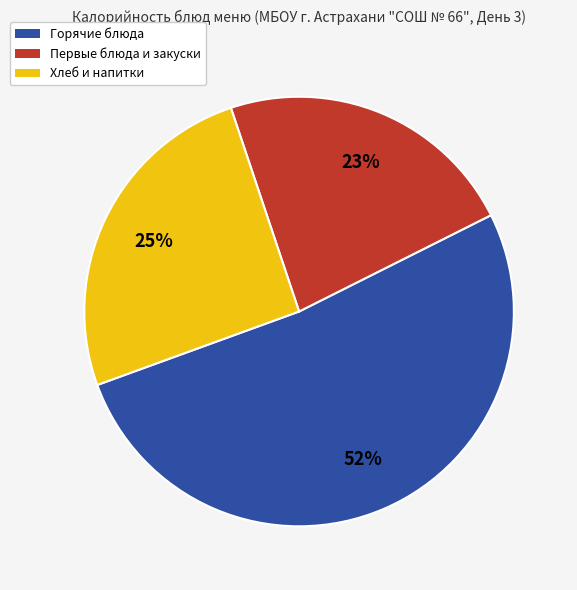

Does any single category account for the majority?

Yes